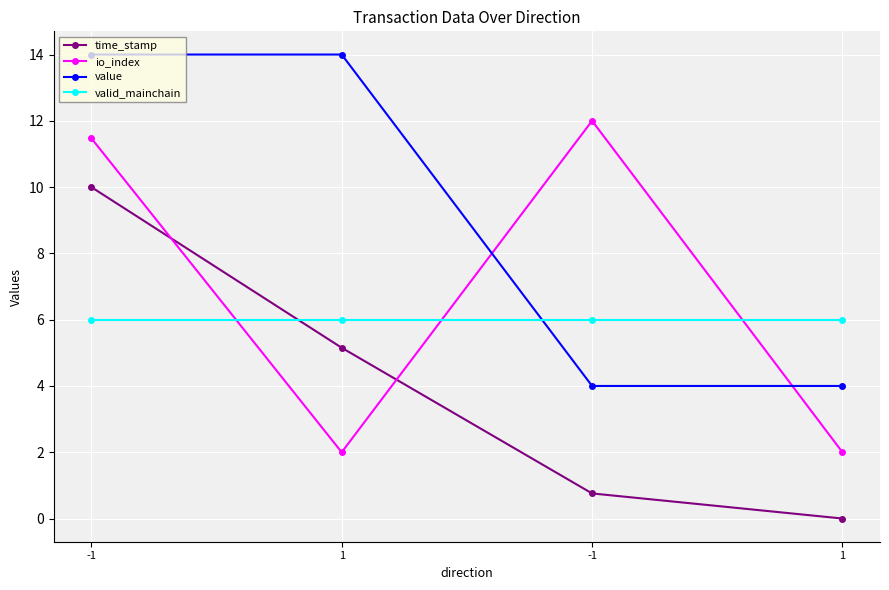

How many lines are shown in the chart?

4